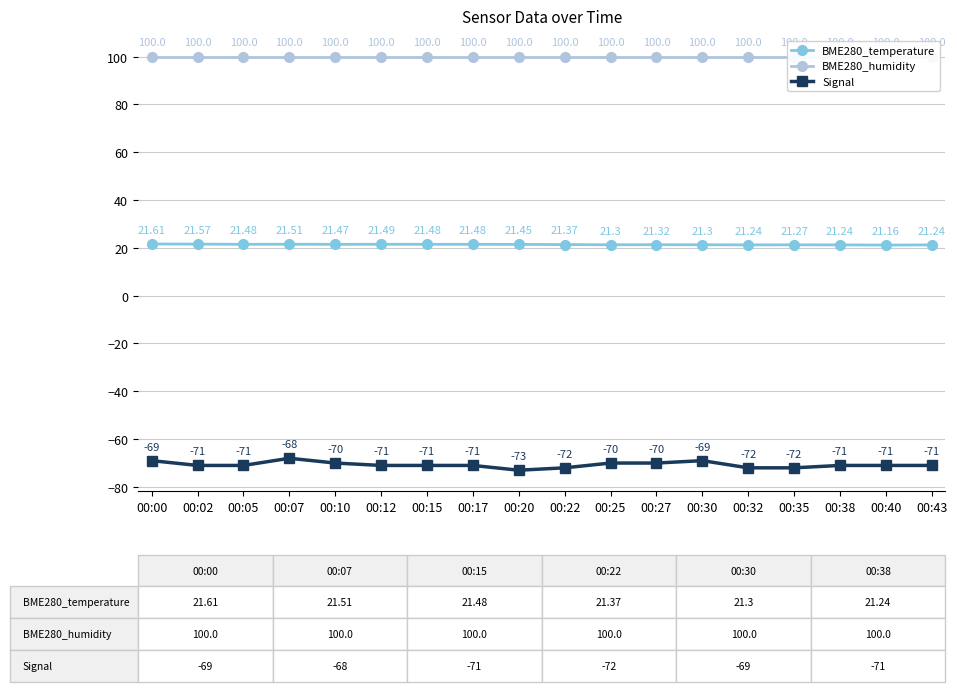

Which category has the highest value in the Signal series?

00:07